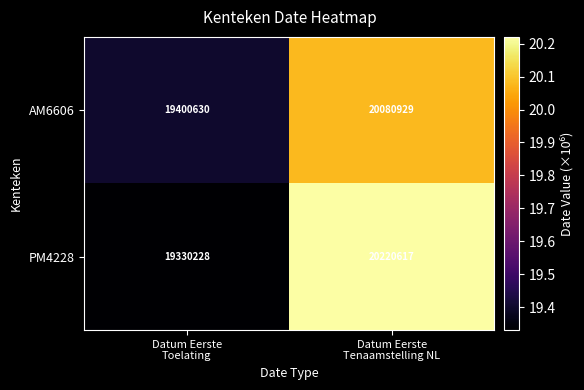

List the series in order of their peak value, lowest first.

AM6606, PM4228